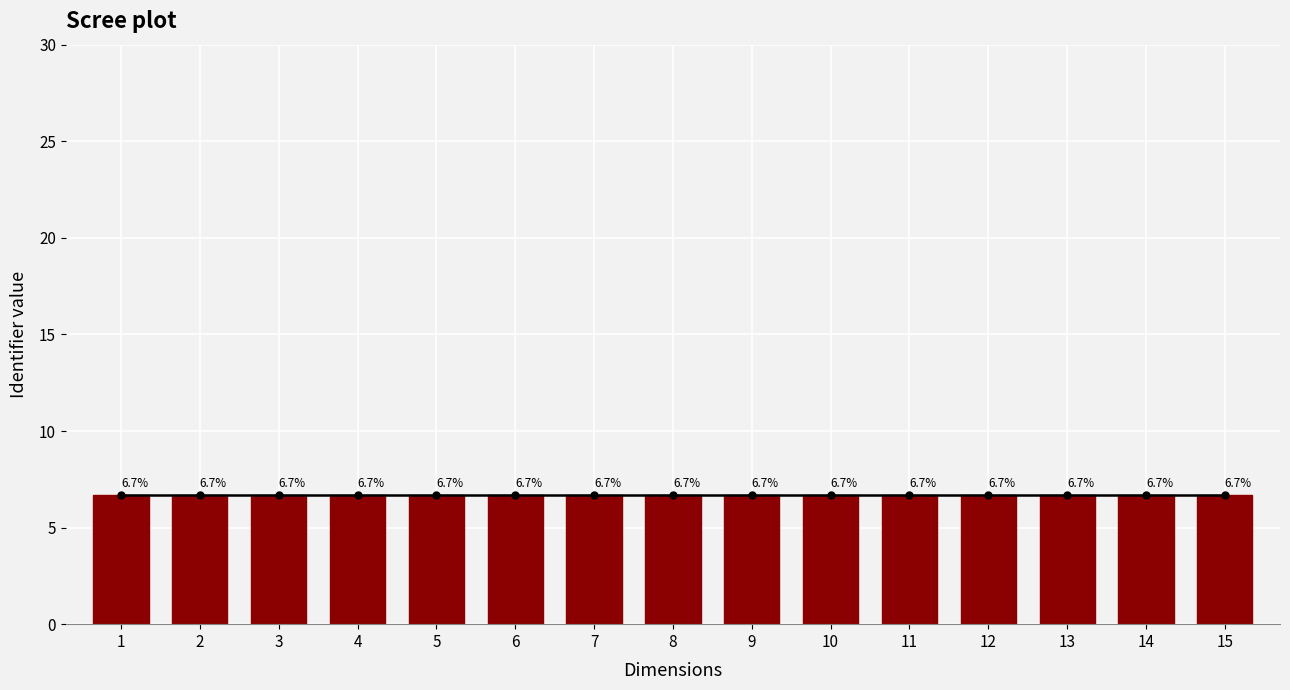

List the labels in order of value, largest first.

15, 14, 13, 12, 11, 10, 9, 8, 7, 6, 5, 4, 3, 2, 1